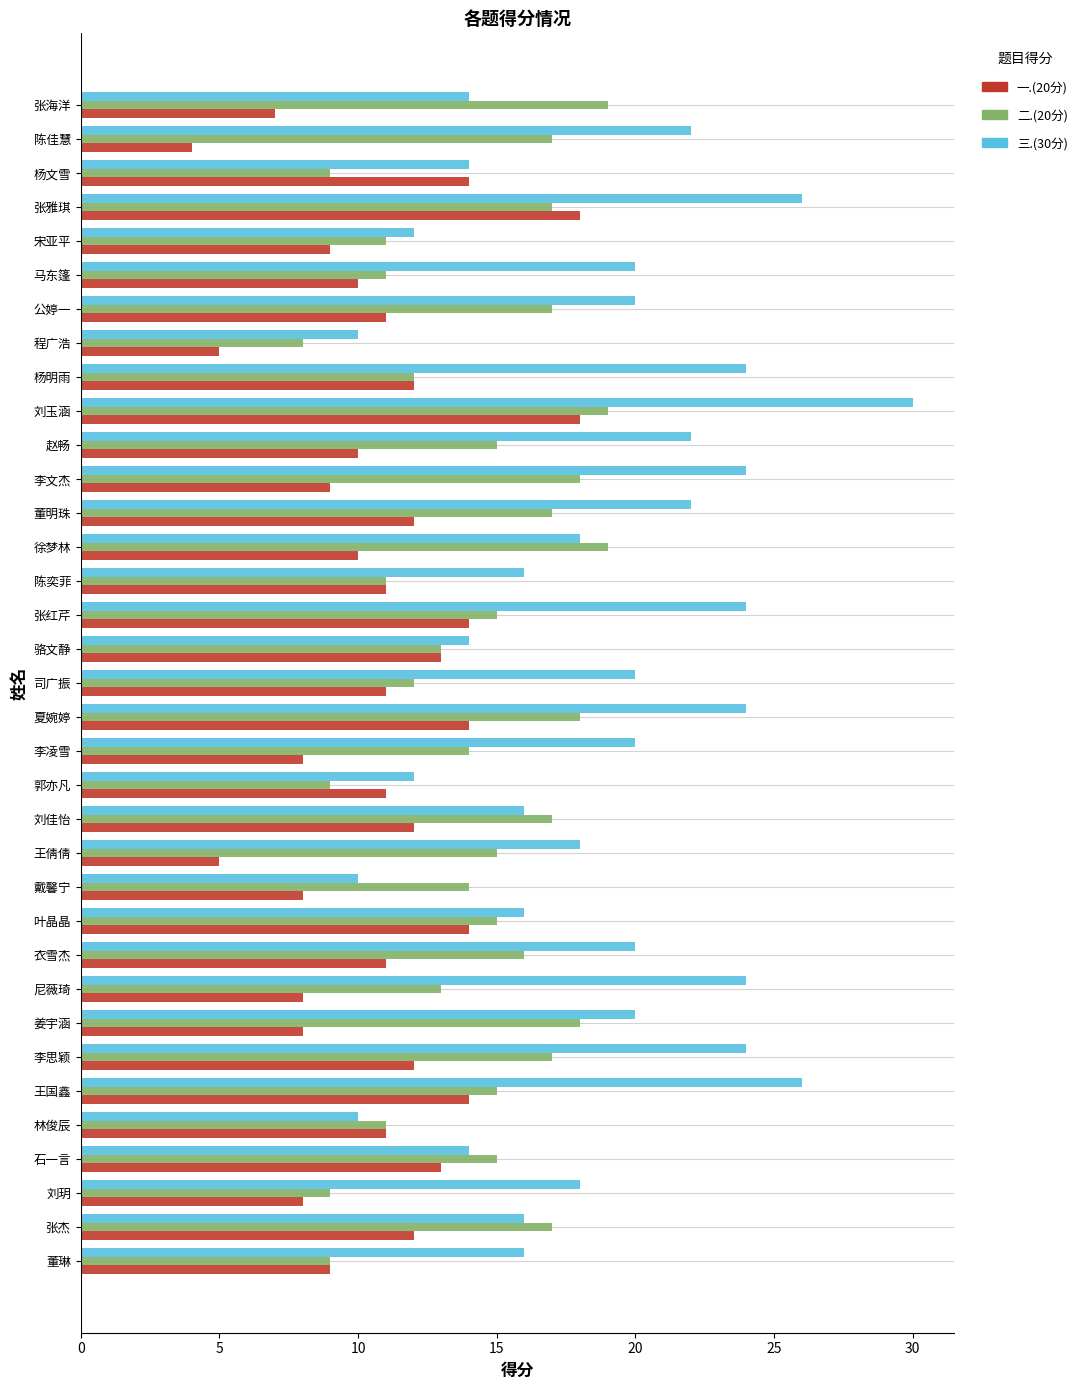

What is the difference between the highest and lowest values at 尼薇琦?

16